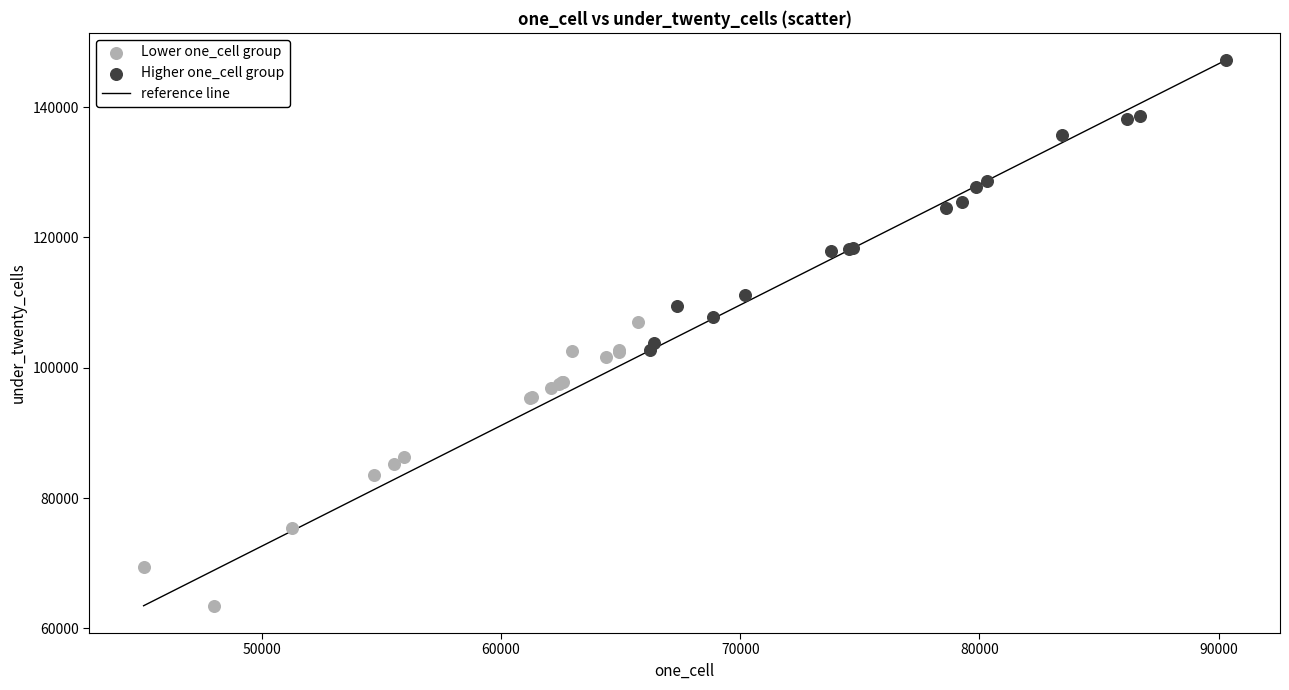

Which series reaches the minimum Y coordinate?

Lower one_cell group